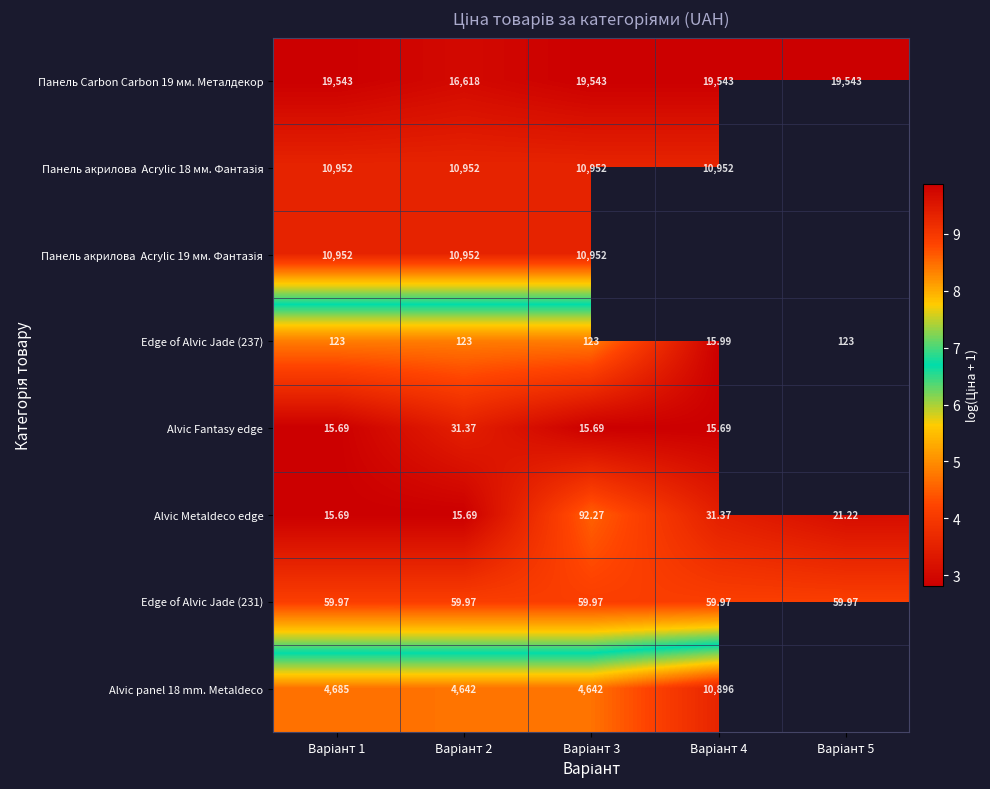

What is the greatest value displayed?

9.9